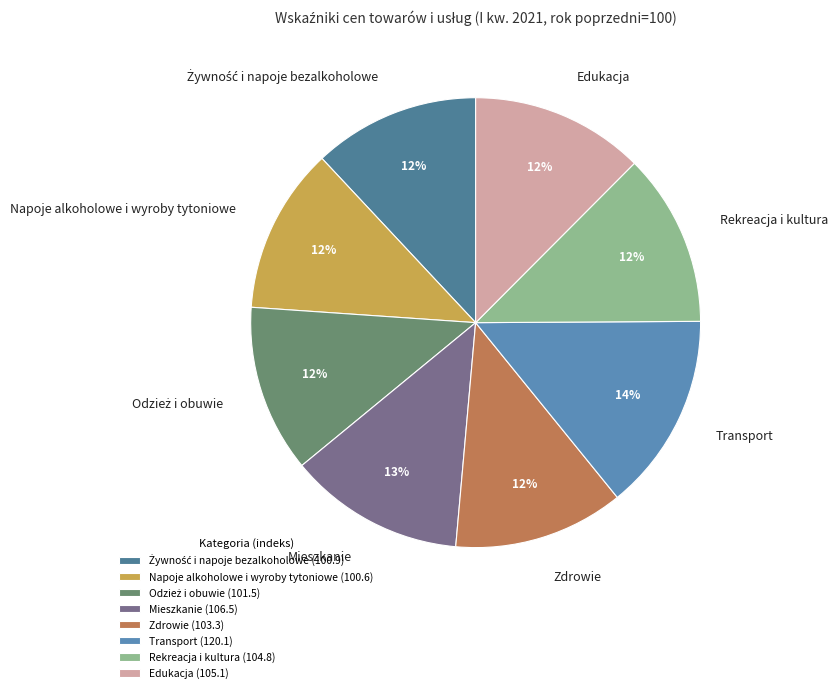

To the nearest percent, what is the difference between the largest and smallest slice percentages?

2%